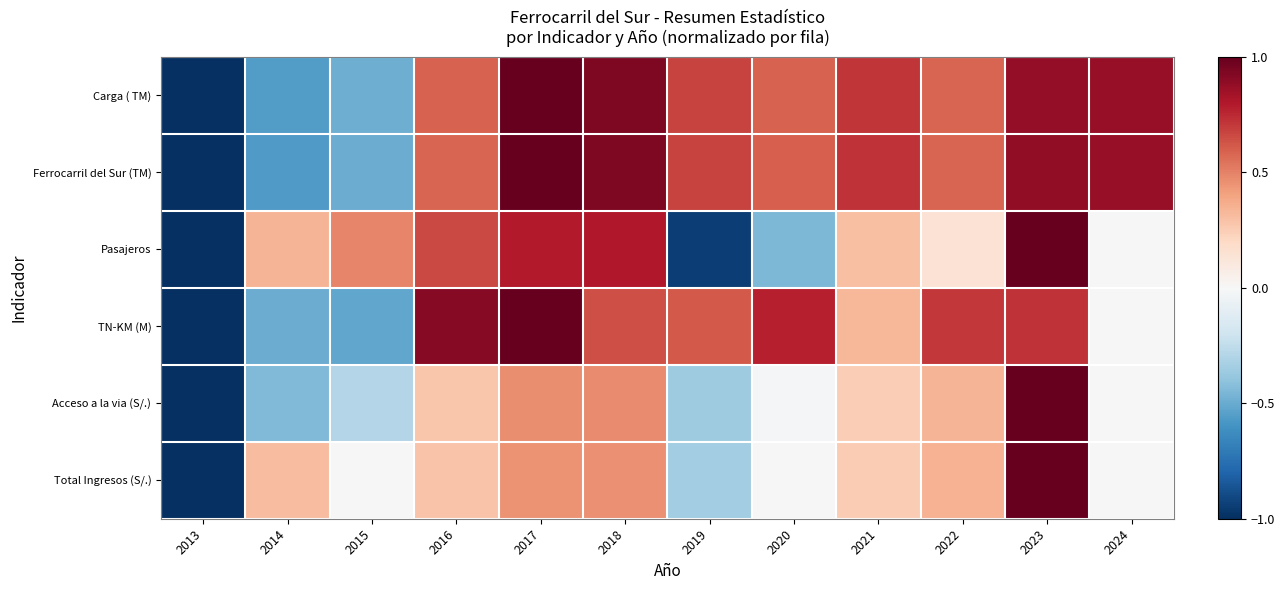

Reading left to right, list all the values displayed in this chart.

Carga ( TM): 2013=-1.0	2014=-0.6	2015=-0.5	2016=0.6	2017=1.0	2018=0.9	2019=0.7	2020=0.6	2021=0.7	2022=0.6	2023=0.9	2024=0.9
Ferrocarril del Sur (TM): 2013=-1.0	2014=-0.6	2015=-0.5	2016=0.6	2017=1.0	2018=0.9	2019=0.7	2020=0.6	2021=0.7	2022=0.6	2023=0.9	2024=0.9
Pasajeros: 2013=-1.0	2014=0.3	2015=0.5	2016=0.7	2017=0.8	2018=0.8	2019=-0.9	2020=-0.5	2021=0.3	2022=0.1	2023=1.0	2024=0.0
TN-KM (M): 2013=-1.0	2014=-0.5	2015=-0.5	2016=0.9	2017=1.0	2018=0.6	2019=0.6	2020=0.8	2021=0.3	2022=0.7	2023=0.7	2024=0.0
Acceso a la via (S/.): 2013=-1.0	2014=-0.4	2015=-0.3	2016=0.3	2017=0.5	2018=0.5	2019=-0.4	2020=-0.0	2021=0.2	2022=0.3	2023=1.0	2024=0.0
Total Ingresos (S/.): 2013=-1.0	2014=0.3	2015=0.0	2016=0.3	2017=0.5	2018=0.5	2019=-0.3	2020=-0.0	2021=0.3	2022=0.3	2023=1.0	2024=0.0